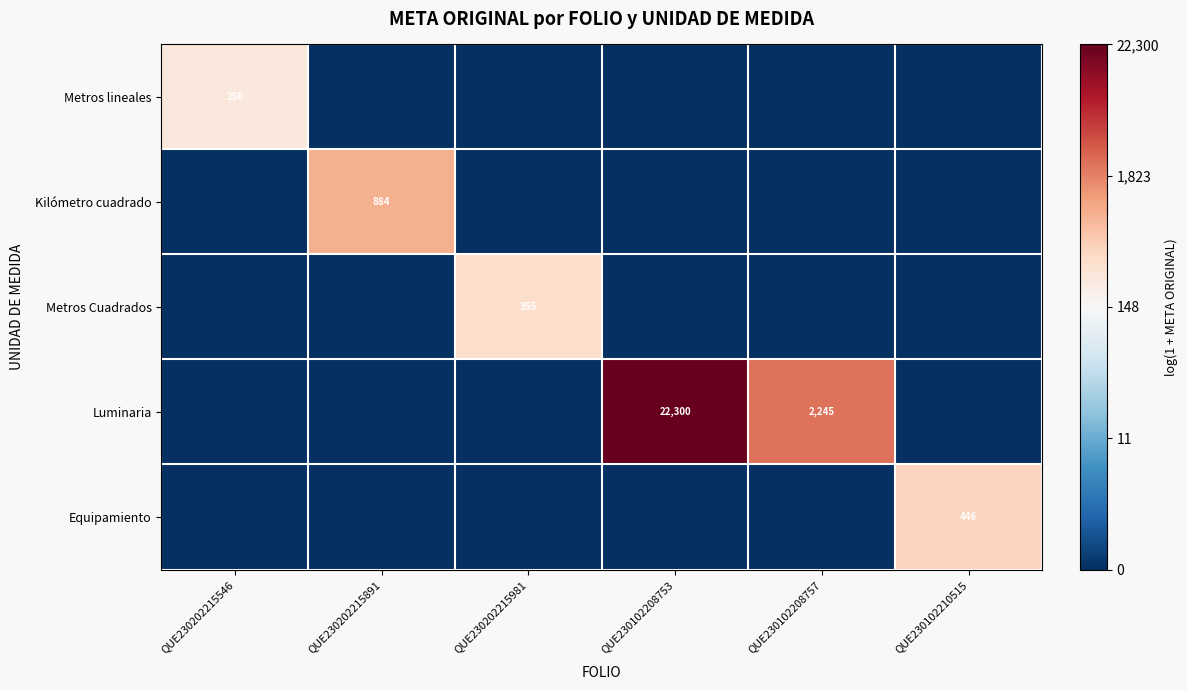

Is the value of Metros Cuadrados at QUE230202215981 greater than the value of Metros lineales at QUE230202215546?

Yes